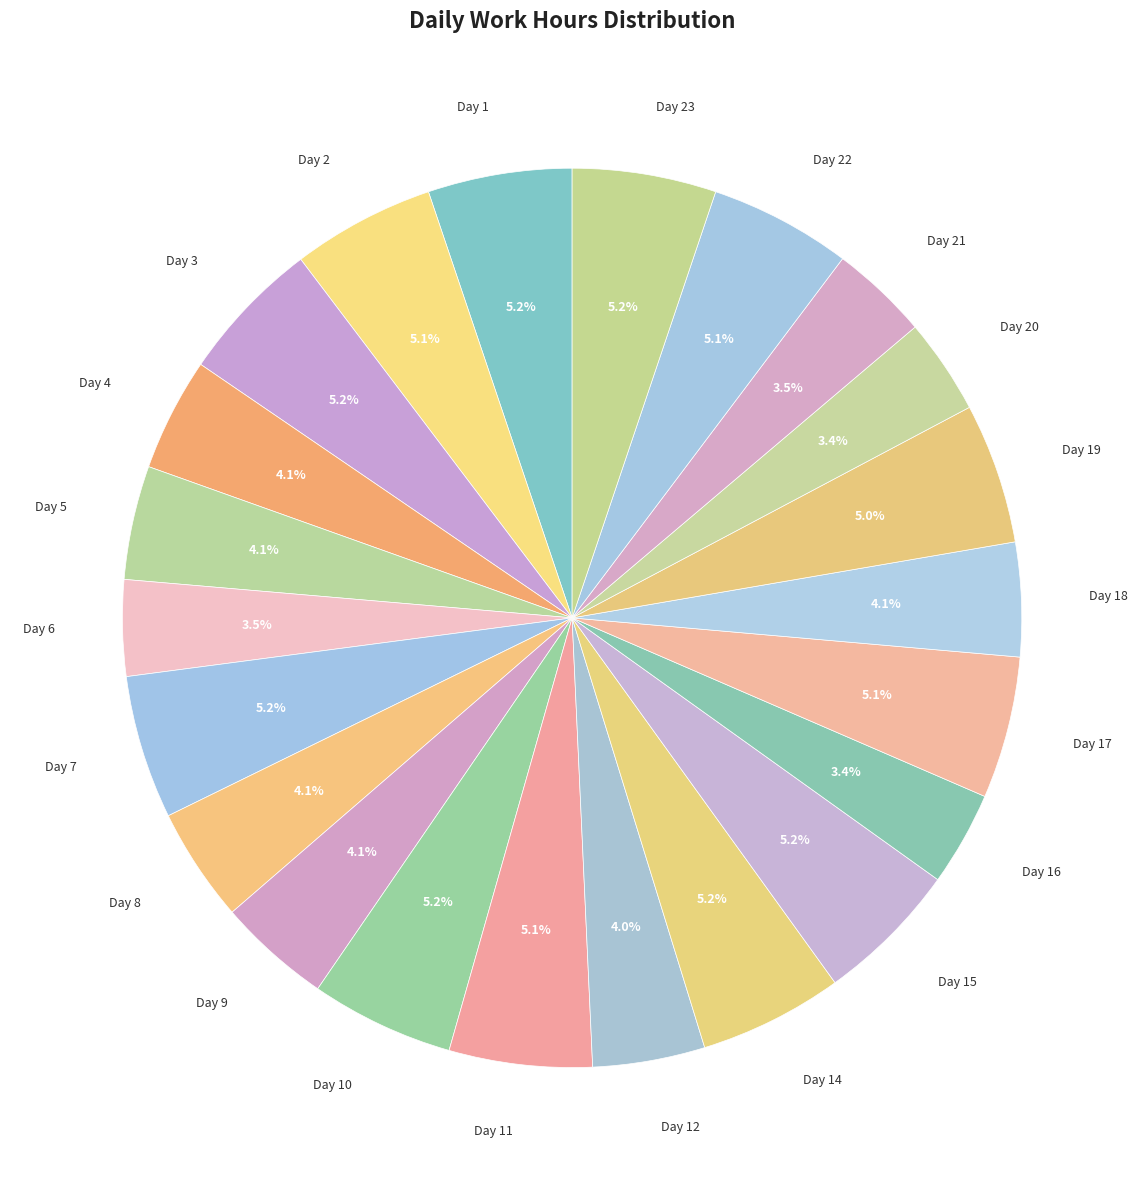

What percentage is NOT represented by Day 20?

96.6%